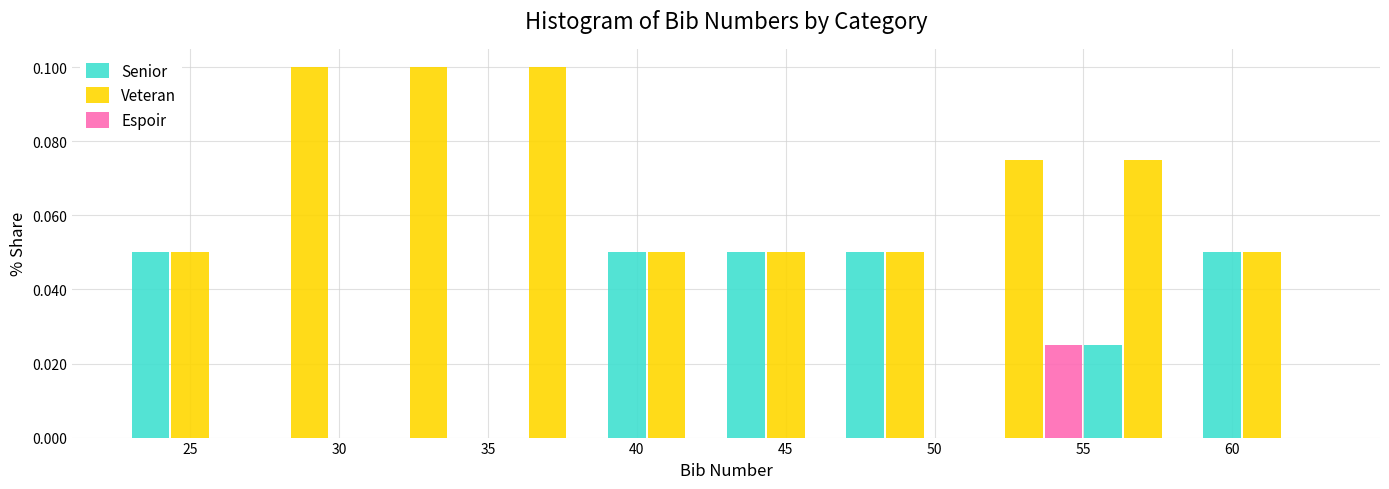

What is the height of the Veteran bar covering 51 to 55 on the x-axis? The values are not printed on the chart, so give them approximately, as read against the axis.

0.076